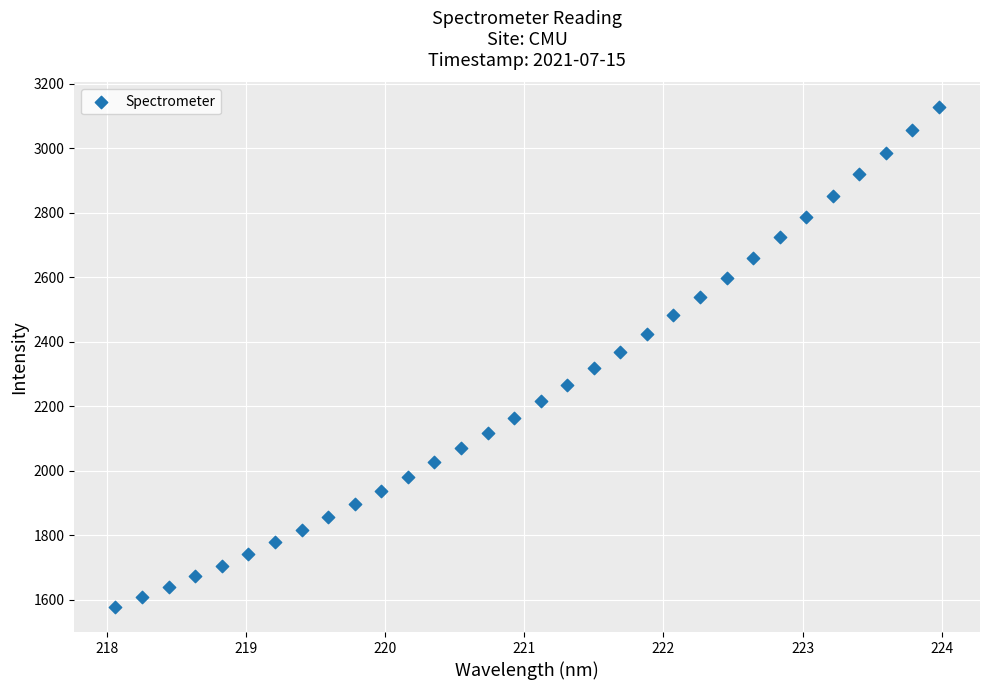

What is the range of Y values (max minus min)?

1548.7